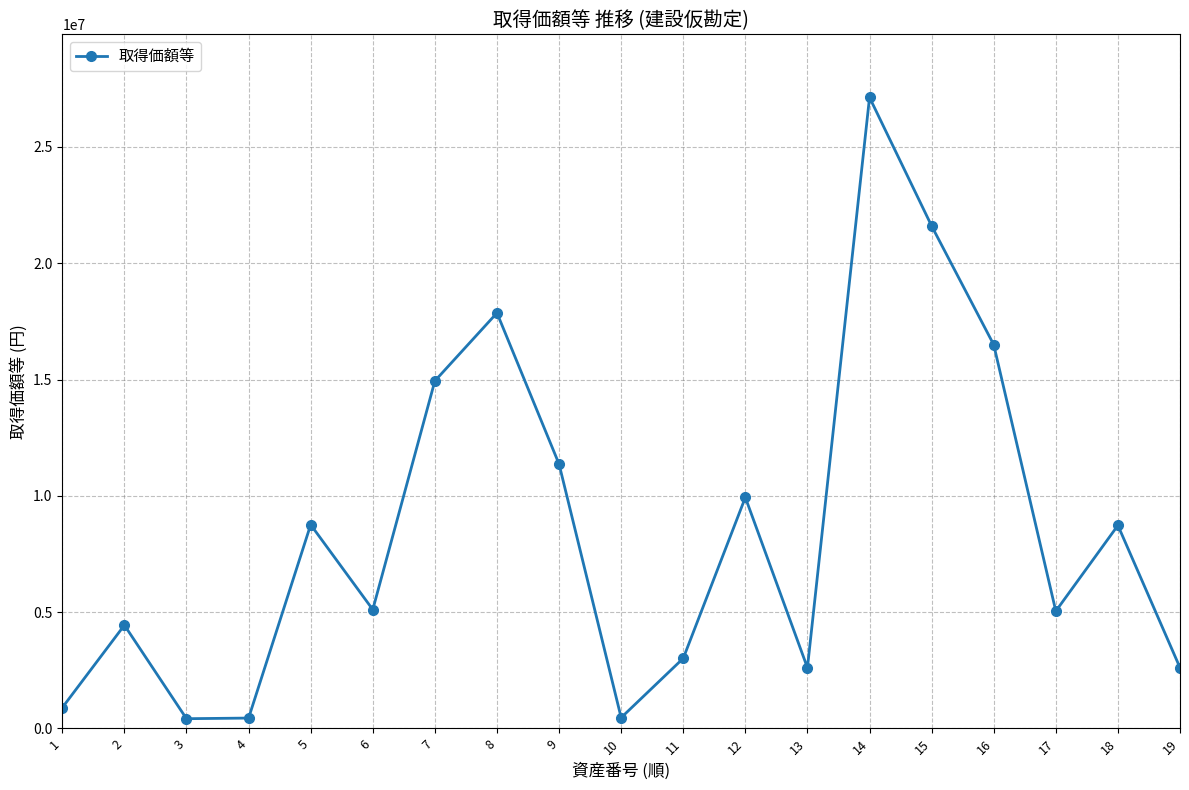

What is the value of the 11th point from the left?

3010000